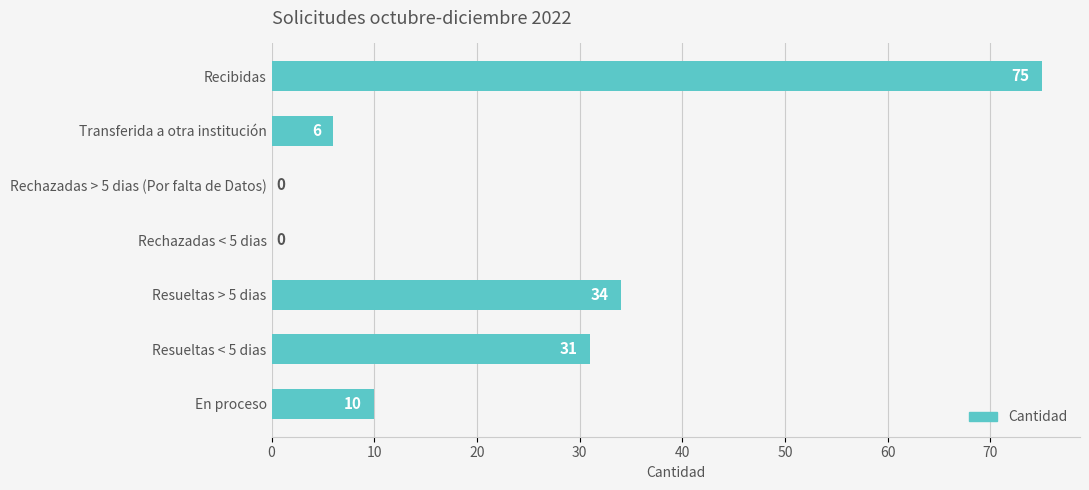

What is the change in value from Recibidas to Resueltas < 5 dias?

-44